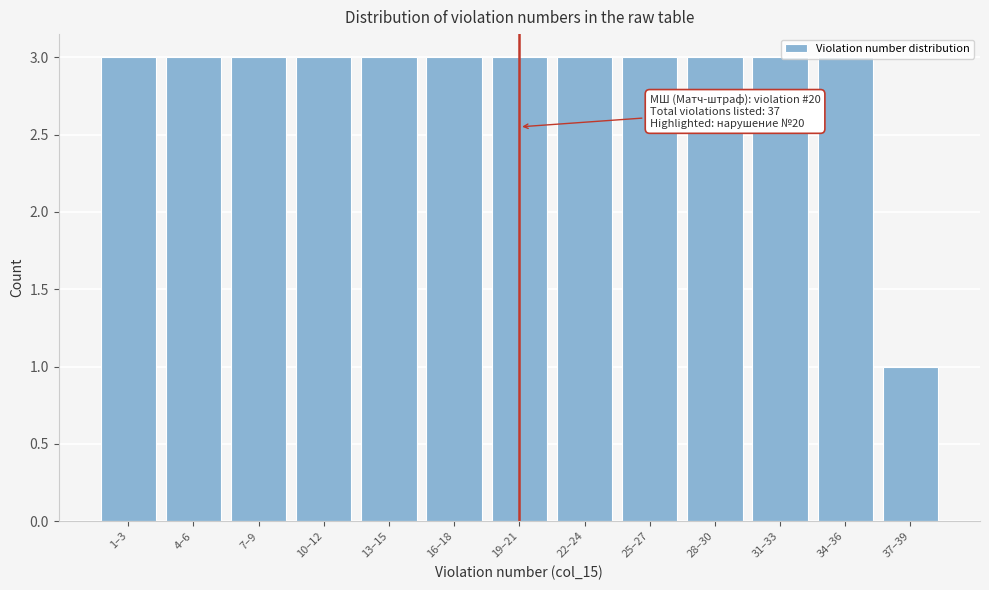

What position from the left is 22–24?

8